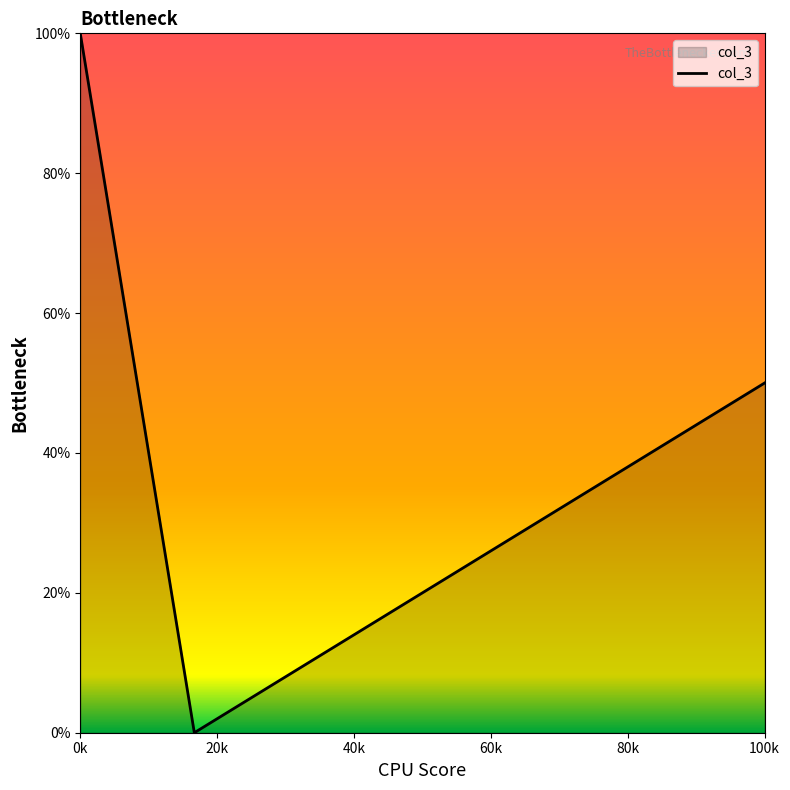

Does the chart have visible grid lines?

No